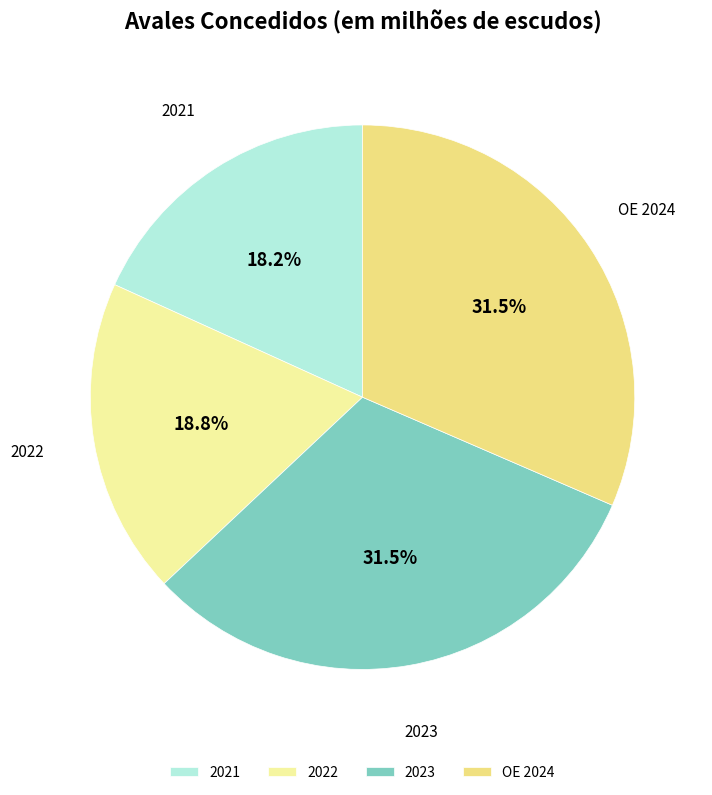

How much of the chart is everything except OE 2024?

68.5%